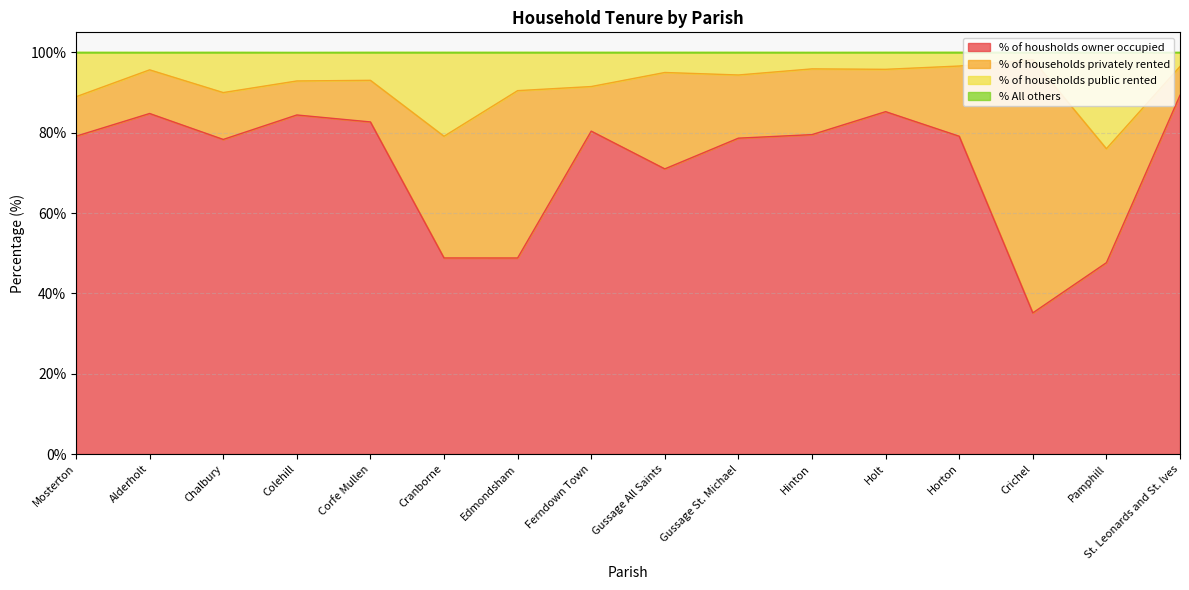

Where is % of housholds owner occupied nearest to the value 62?

Gussage All Saints